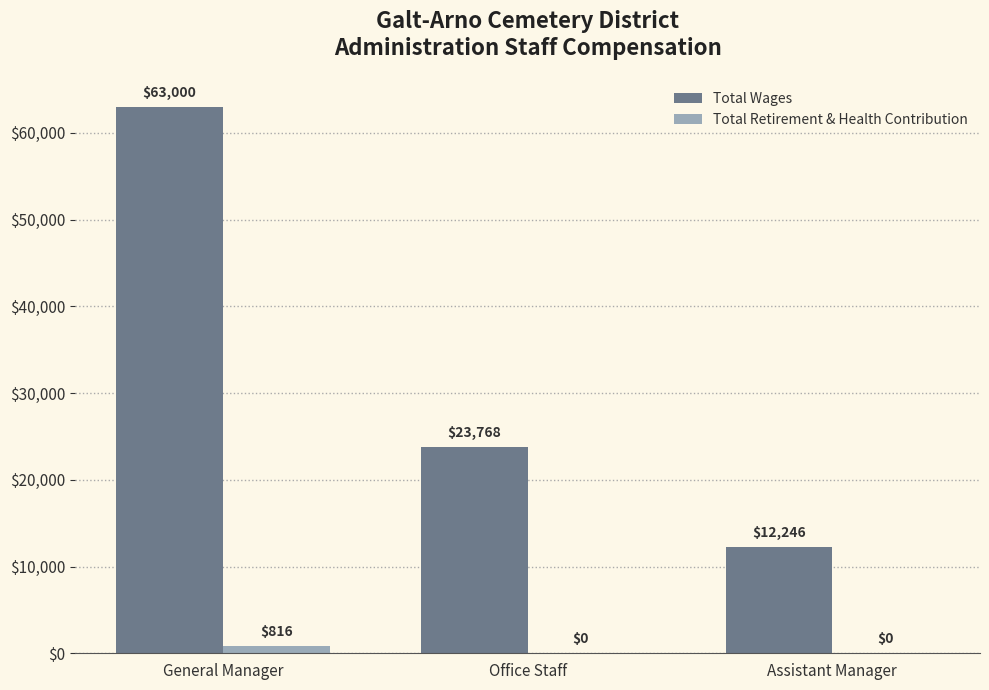

What is the spread (max minus min) of values at Office Staff?

23768